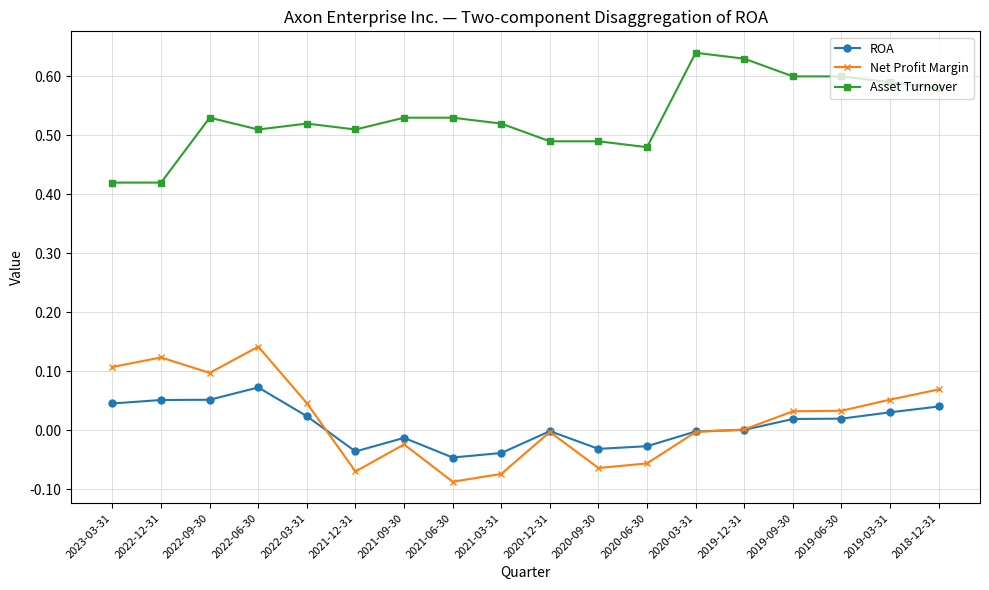

Which series has the largest total across all categories?

Asset Turnover